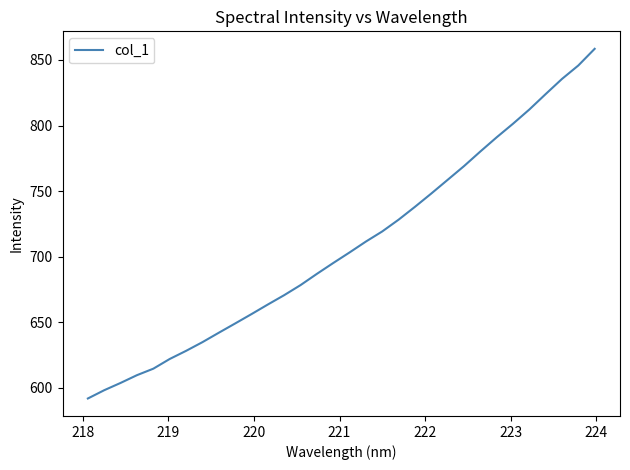

What is the minimum value shown in the chart?

591.7